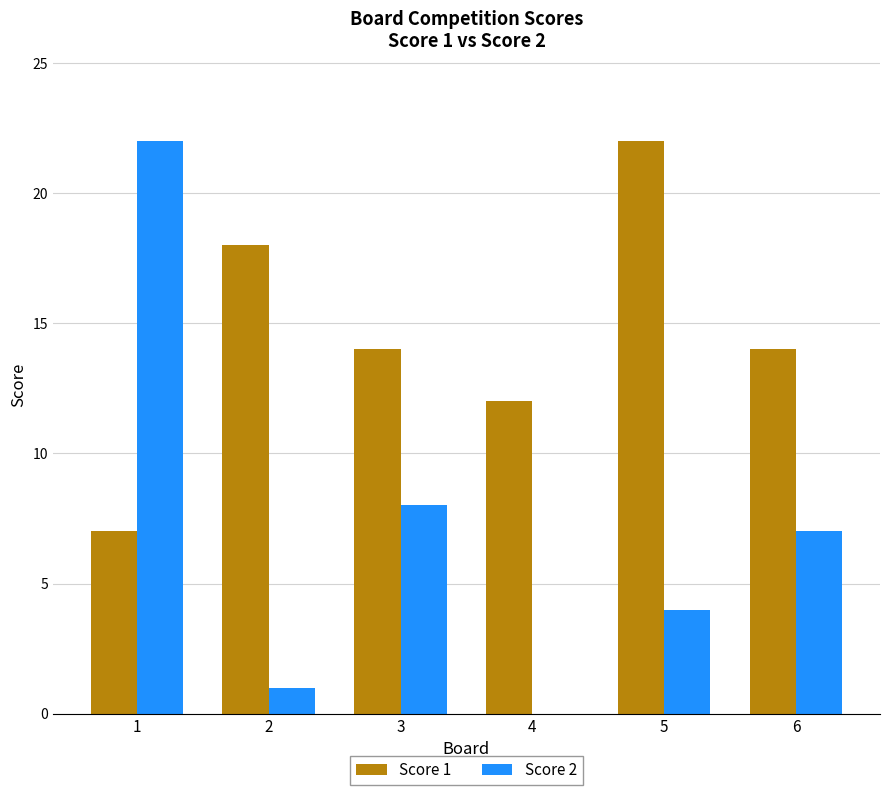

Between 2 and 6, which series saw the biggest shift?

Score 2